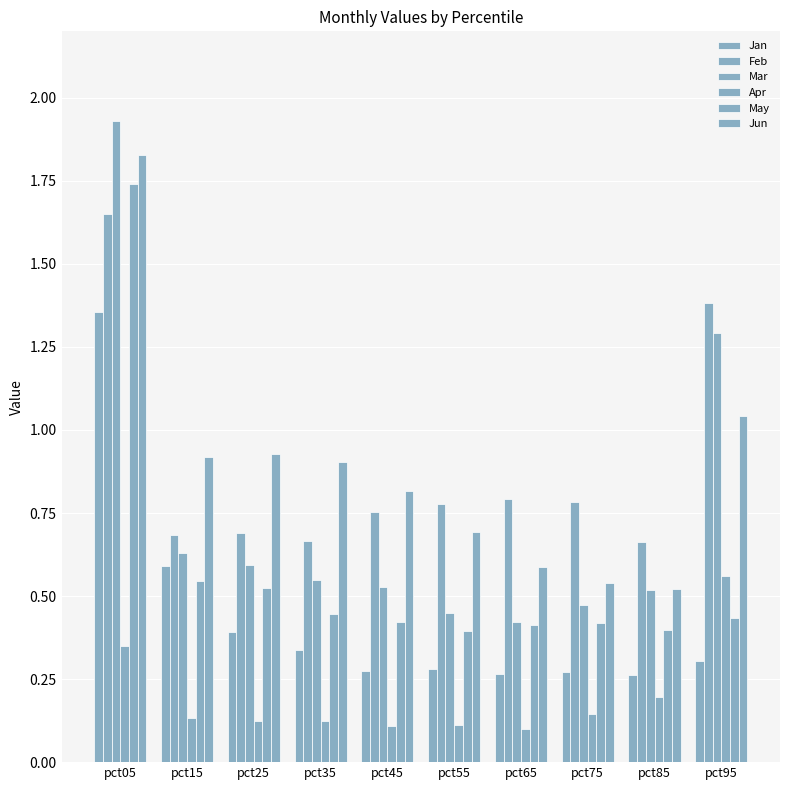

How many categories are shown in the chart?

10